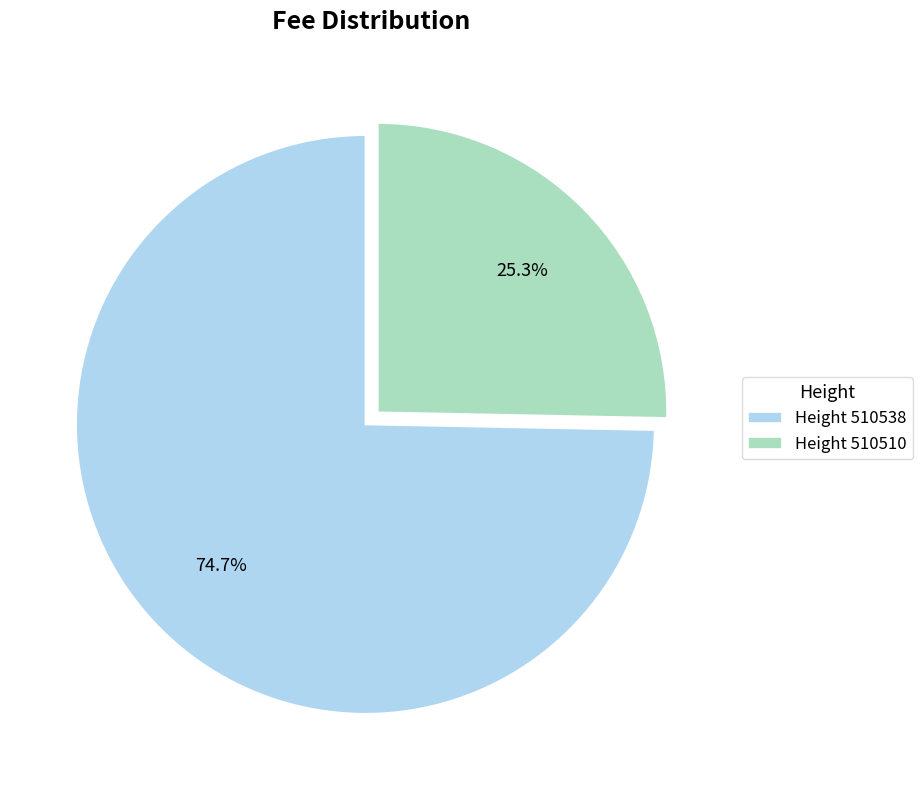

Rank the categories by value from lowest to highest.

Height 510510, Height 510538